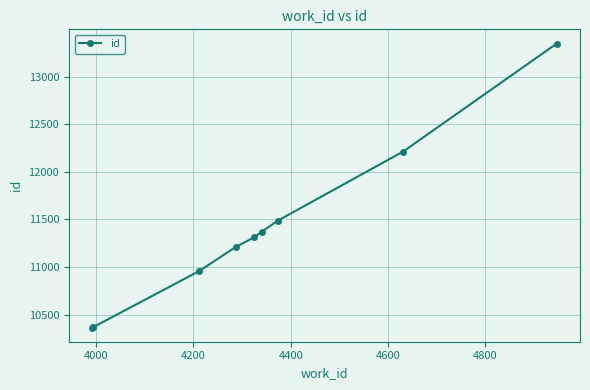

What is the value of the 1st point from the left?

10366